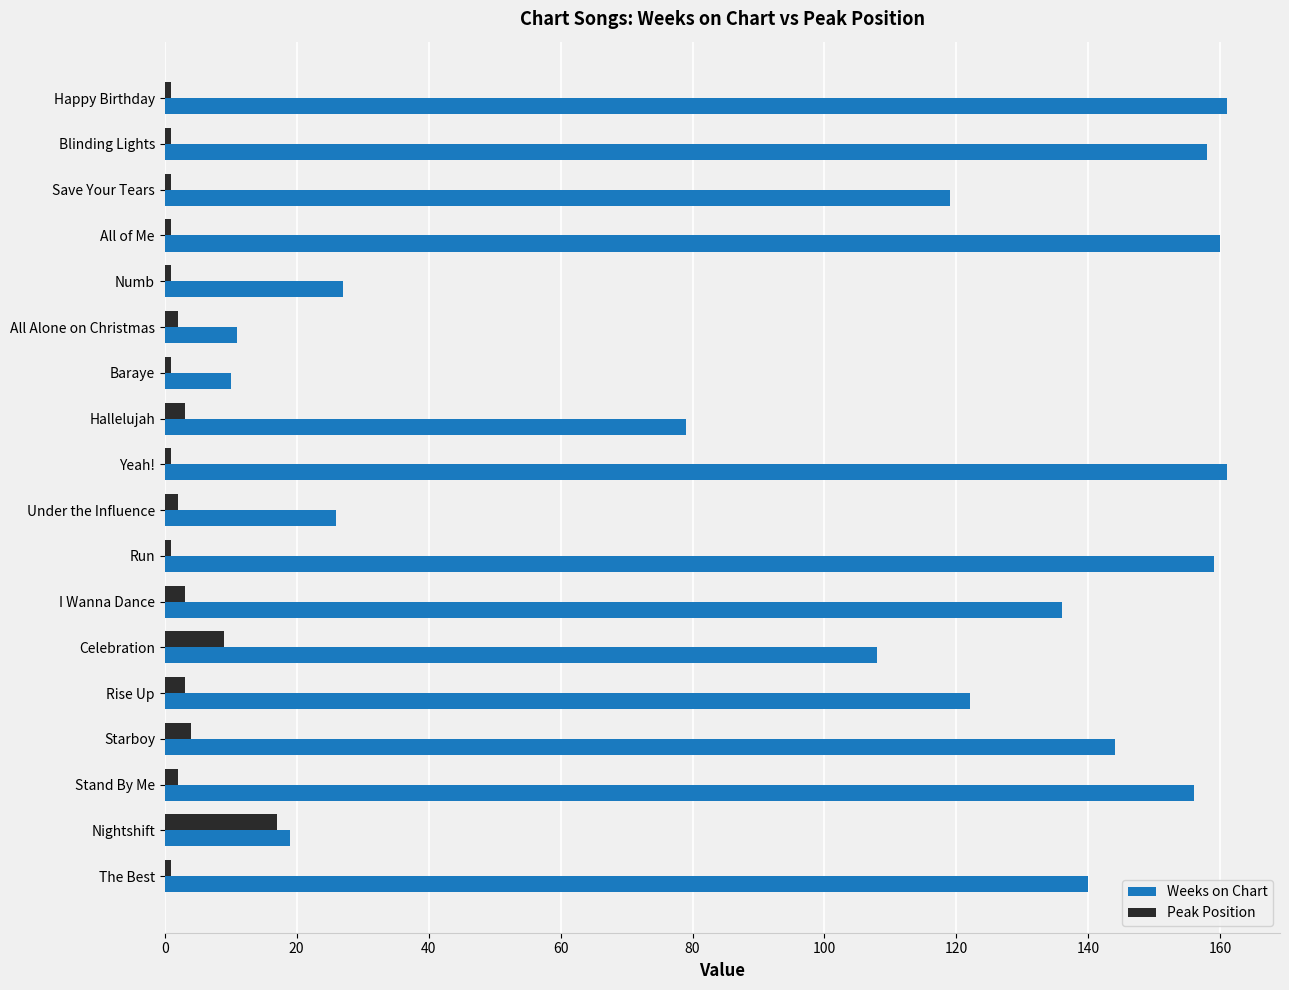

Rank the series by their average value, from highest to lowest.

Weeks on Chart, Peak Position